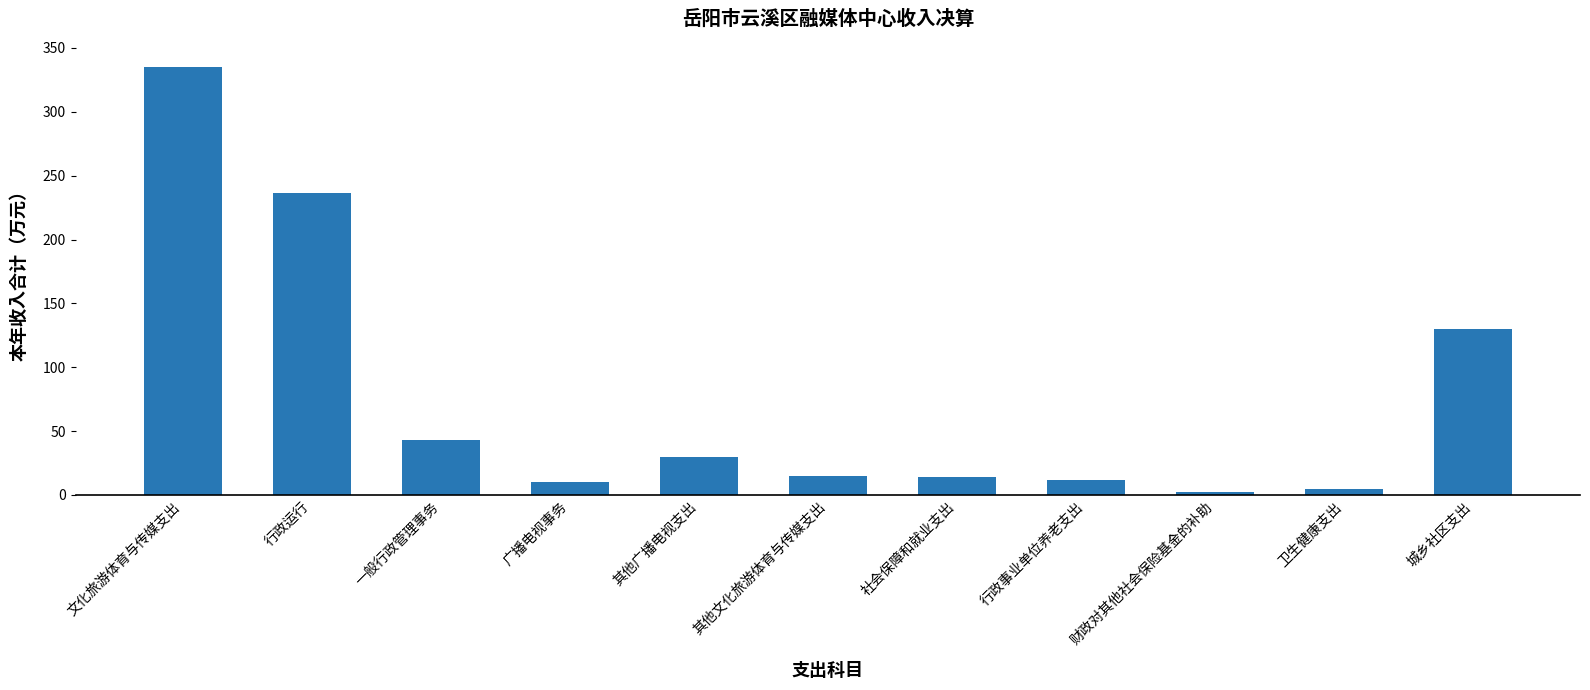

What is the approximate value at 财政对其他社会保险基金的补助?

2.0